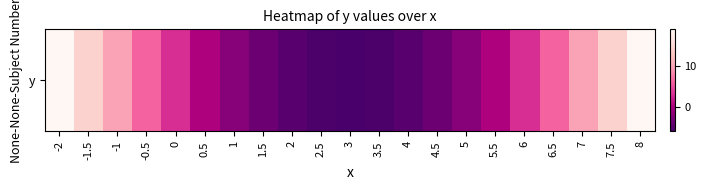

What is the minimum value shown in the chart?

-6.0